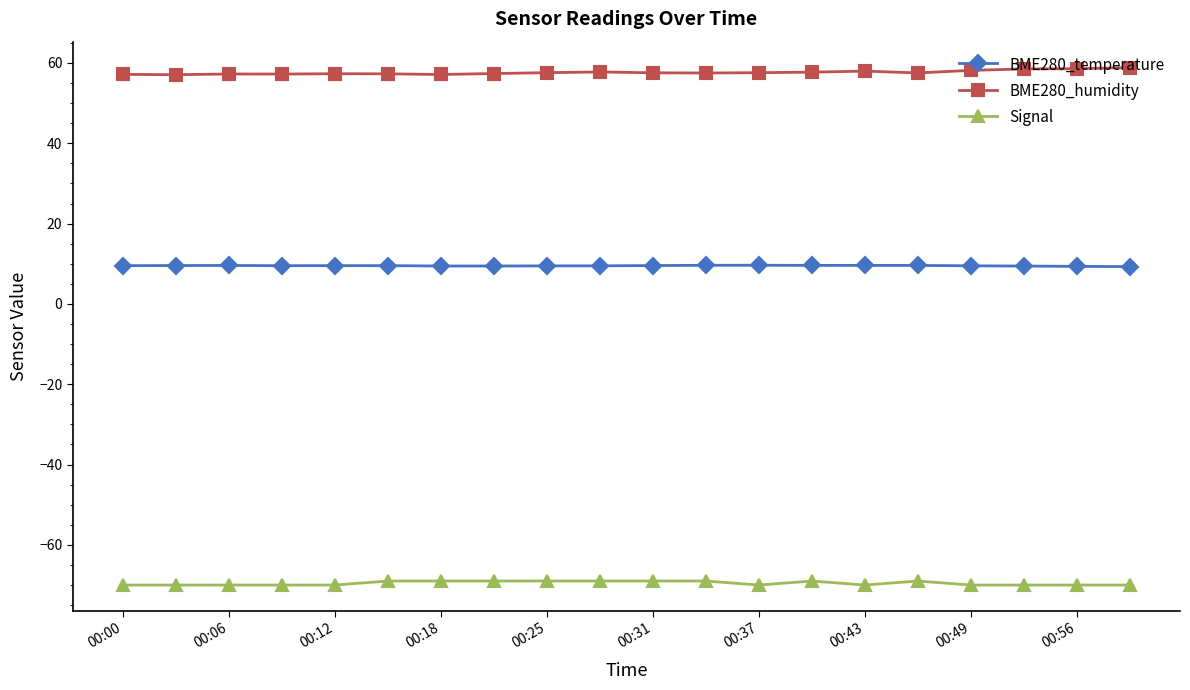

List the series in order of their peak value, highest first.

BME280_humidity, BME280_temperature, Signal